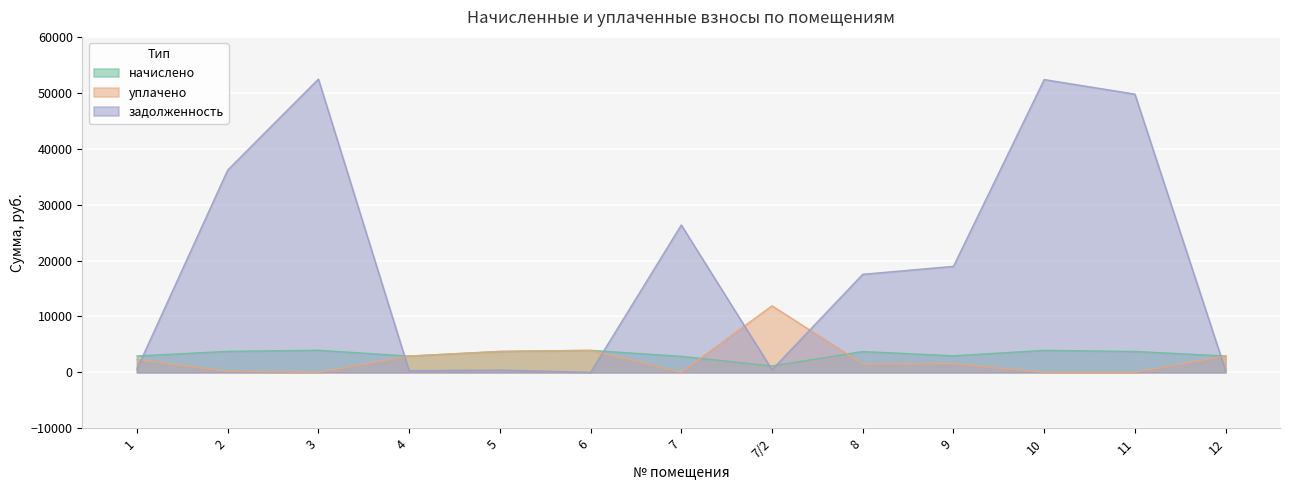

Reading right to left, what are all the values shown in this chart?

начислено: 2928.8	3739.7	3935.2	2966.9	3730.1	1140.0	2862.0	3940.0	3744.4	2914.5	3954.3	3758.8	2933.6
уплачено: 2928.8	0.0	0.0	1555.0	1500.0	11909.3	0.0	3940.0	3744.4	2914.5	0.0	200.0	2305.7
задолженность: 325.4	49766.8	52369.3	18962.2	17537.6	471.6	26359.4	0.0	416.1	293.8	52457.6	36176.7	604.5